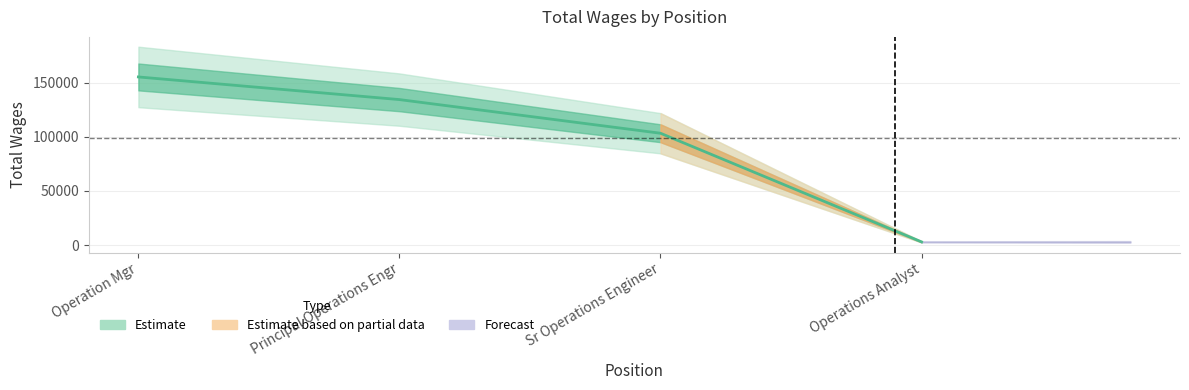

True or false: the data shows 2888 at Operations Analyst.

True